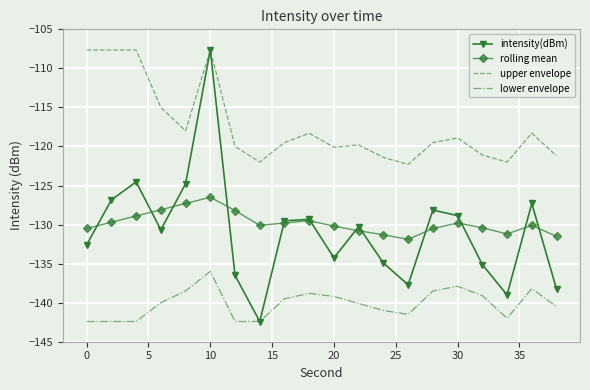

Which series has the widest spread of values?

intensity(dBm)